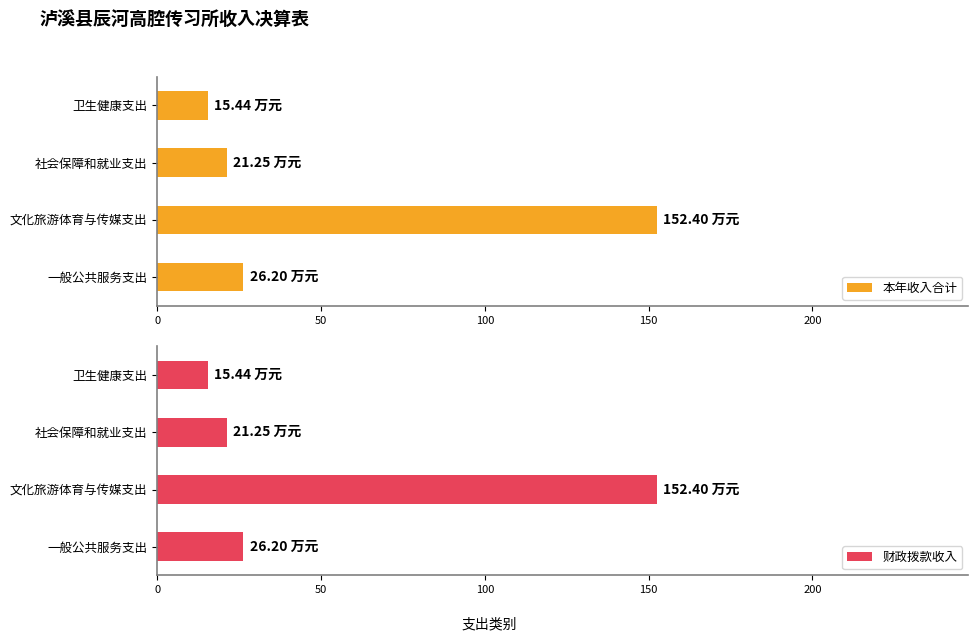

How many values in the 财政拨款收入 series are below 26?

2